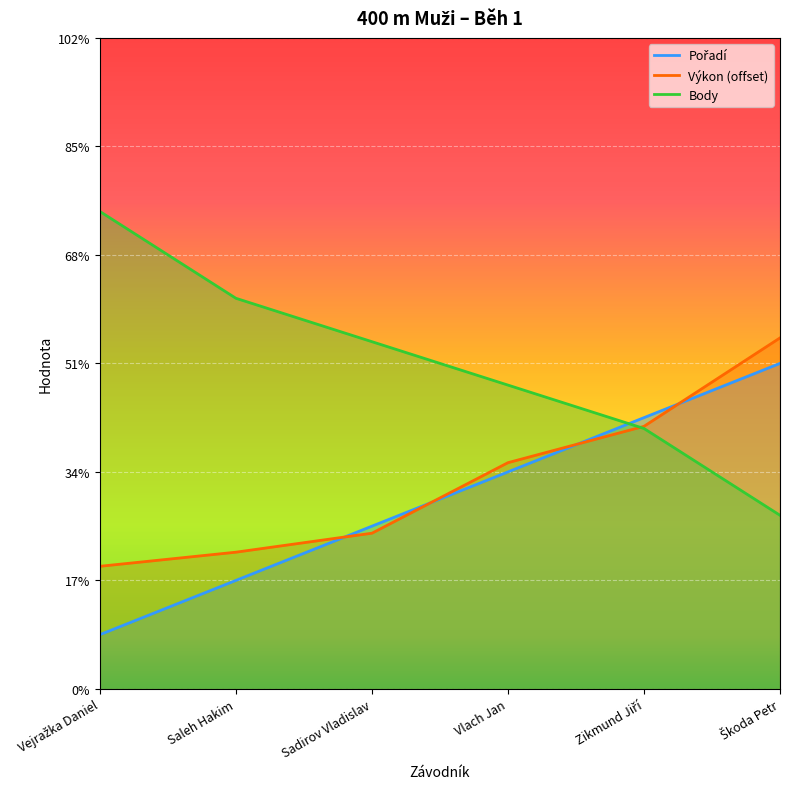

Reading left to right, list all the values displayed in this chart.

Pořadí: 5.0	10.0	15.0	20.0	25.0	30.0
Výkon (offset): 11.3	12.6	14.3	20.9	24.2	32.3
Body: 44.0	36.0	32.0	28.0	24.0	16.0